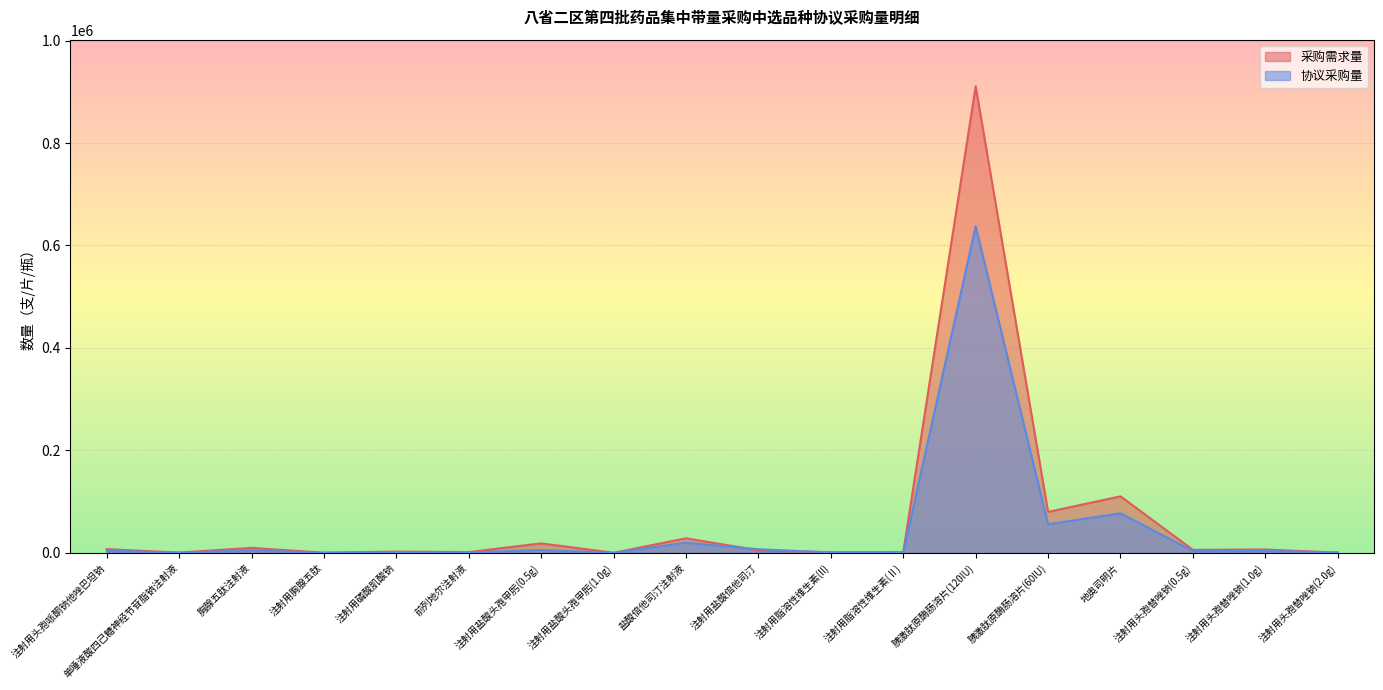

Which label corresponds to the smallest value in the chart?

注射用盐酸头孢甲肟(1.0g)